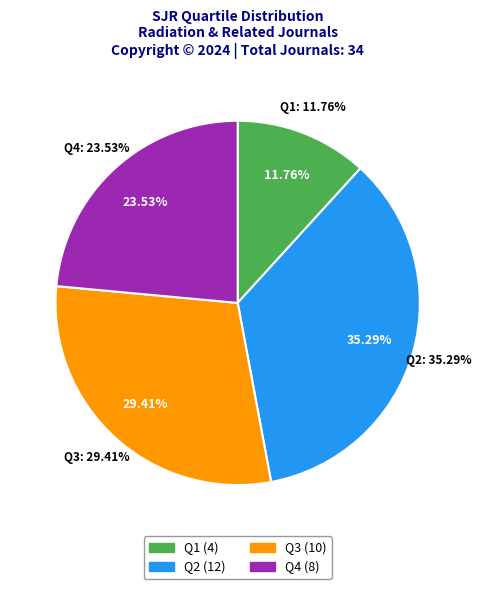

Is Q3 the majority of the pie?

No